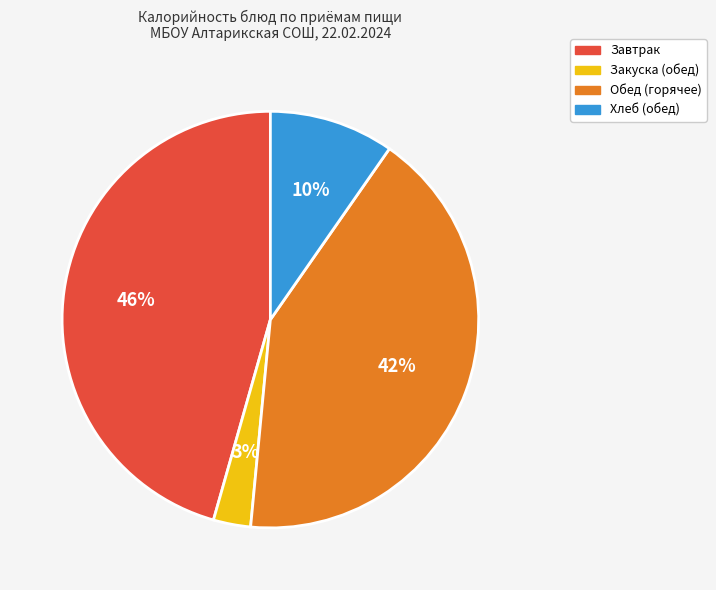

Does any single category account for the majority?

No